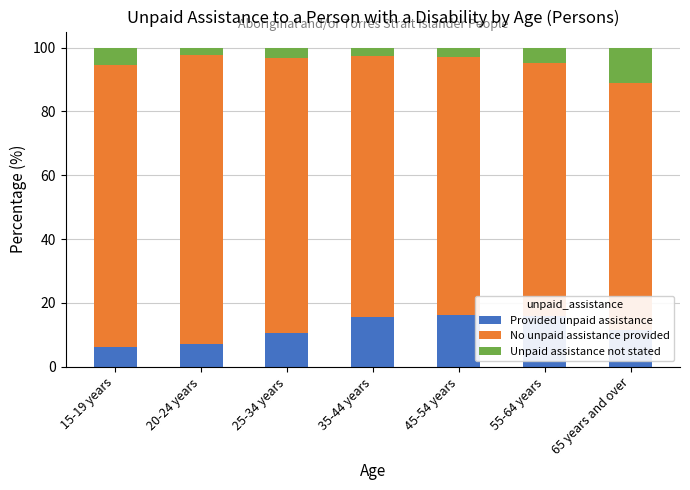

What is the sum of the Provided unpaid assistance values at 15-19 years and 65 years and over?

17.6